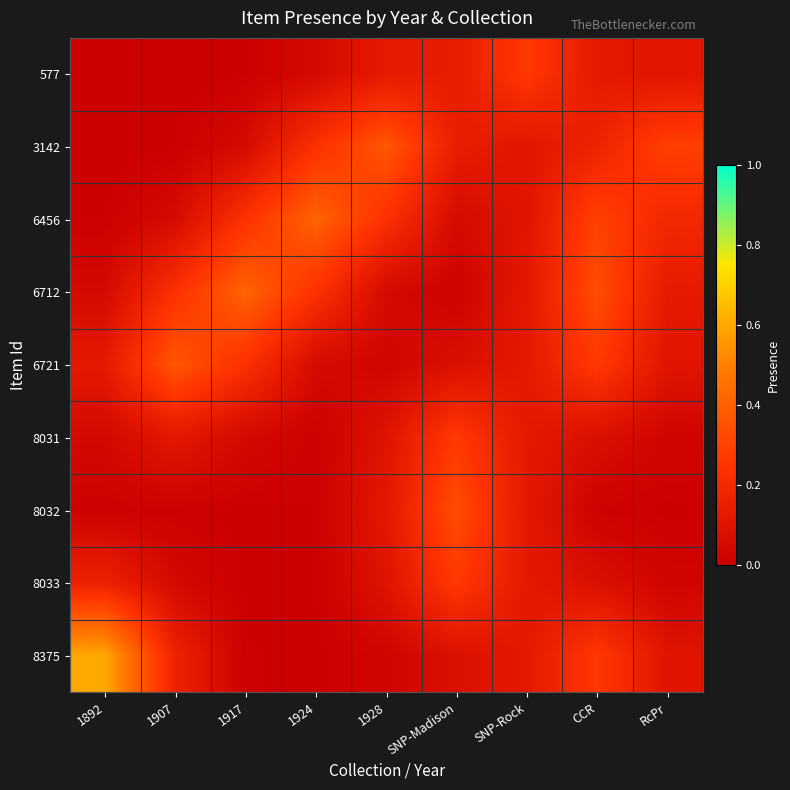

Which series has the largest range (max minus min)?

8375